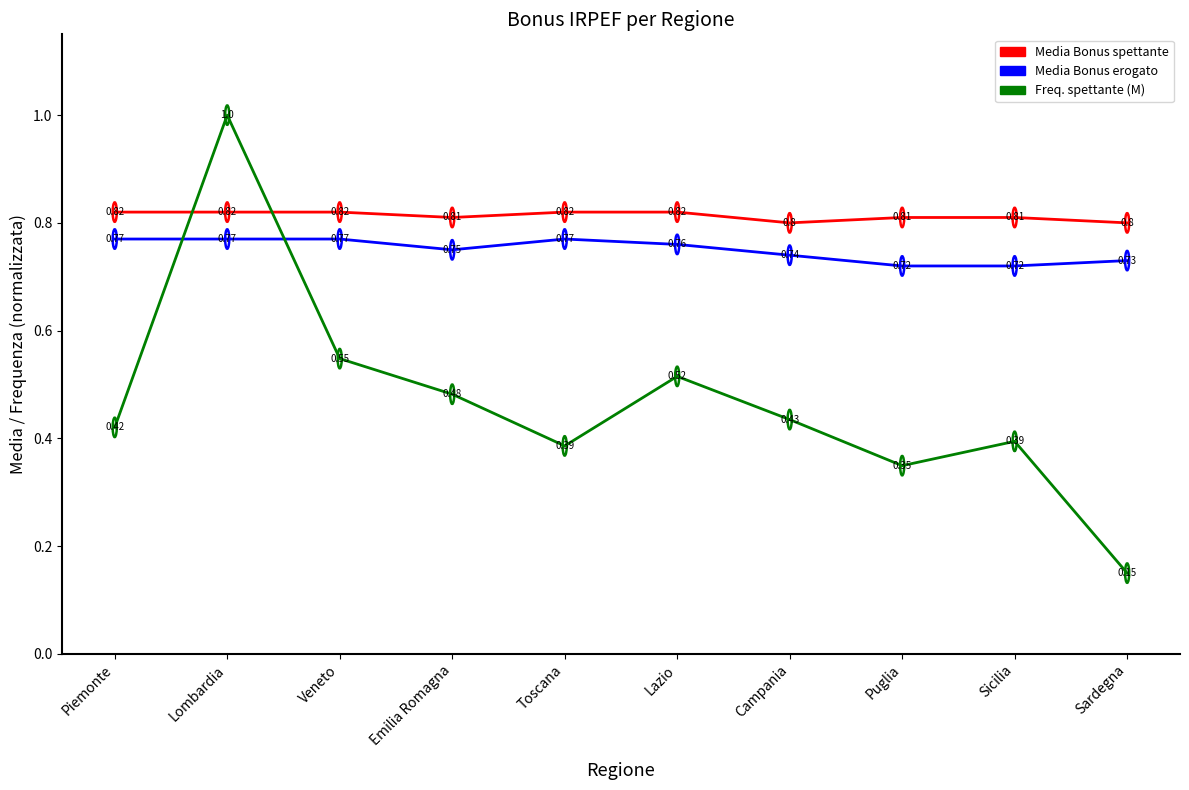

Where is the first local minimum for Freq. spettante (M)?

Toscana